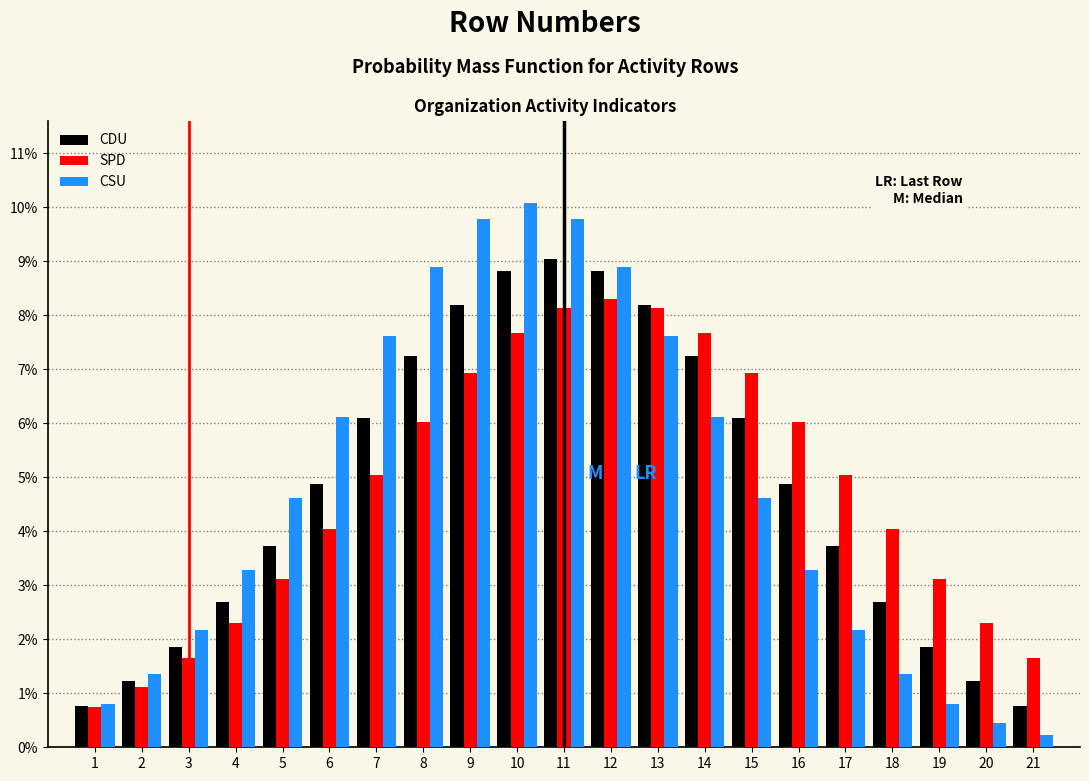

Rank the series at 21 from highest to lowest value.

SPD, CDU, CSU